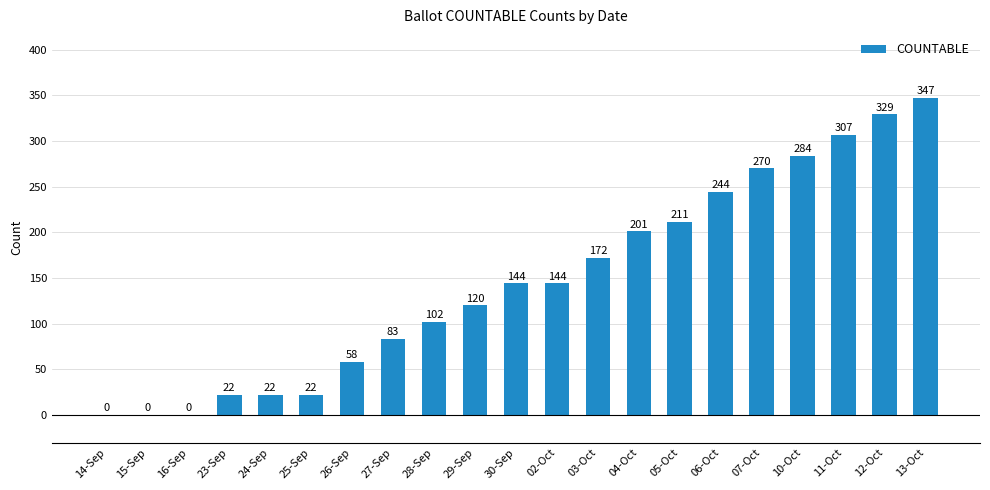

What value does the data have at 04-Oct, to the nearest 50?

200